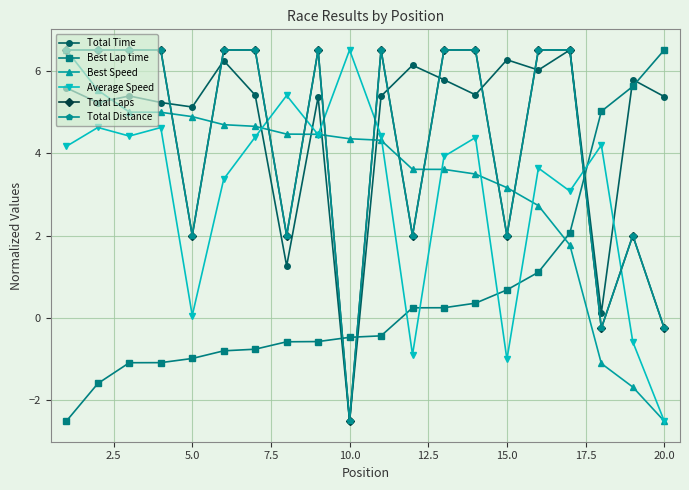

At how many categories does at least one series exceed -1?

20